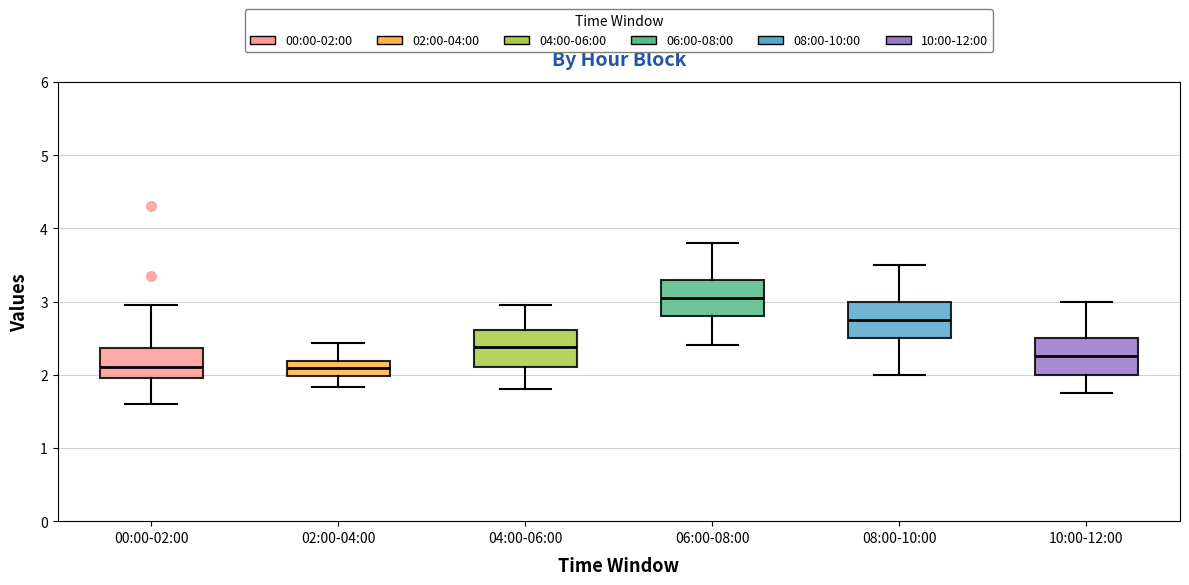

Reading left to right, transcribe this box plot: for each box, give where its median line is, the range the box spans, and where its two whiskers end, as read against the y-axis. The values are not printed on the chart, so give them approximately, as read against the axis.

00:00-02:00: median 2.1, box 2.0 to 2.4, whiskers 1.6 to 3.0
02:00-04:00: median 2.1, box 2.0 to 2.2, whiskers 1.8 to 2.4
04:00-06:00: median 2.4, box 2.1 to 2.6, whiskers 1.8 to 3.0
06:00-08:00: median 3.1, box 2.8 to 3.3, whiskers 2.4 to 3.8
08:00-10:00: median 2.8, box 2.5 to 3.0, whiskers 2.0 to 3.5
10:00-12:00: median 2.3, box 2.0 to 2.5, whiskers 1.8 to 3.0